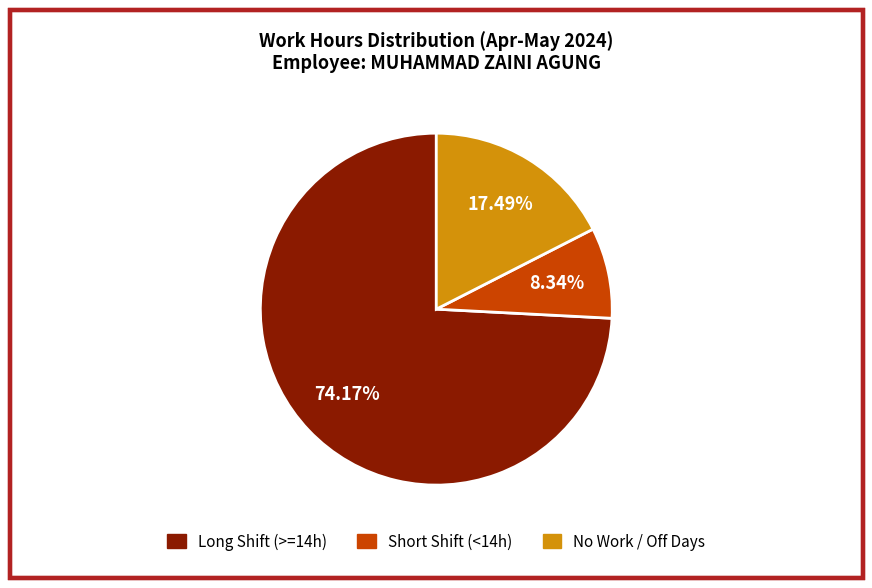

Rank the categories by value from lowest to highest.

Short Shift (<14h), No Work / Off Days, Long Shift (>=14h)